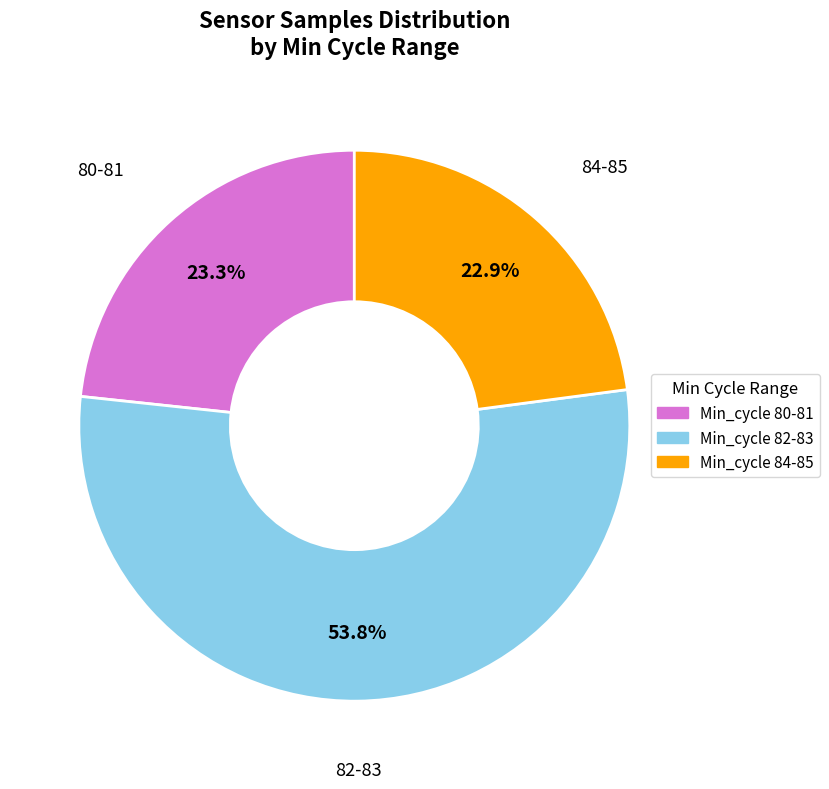

How many segments does this pie chart have?

3